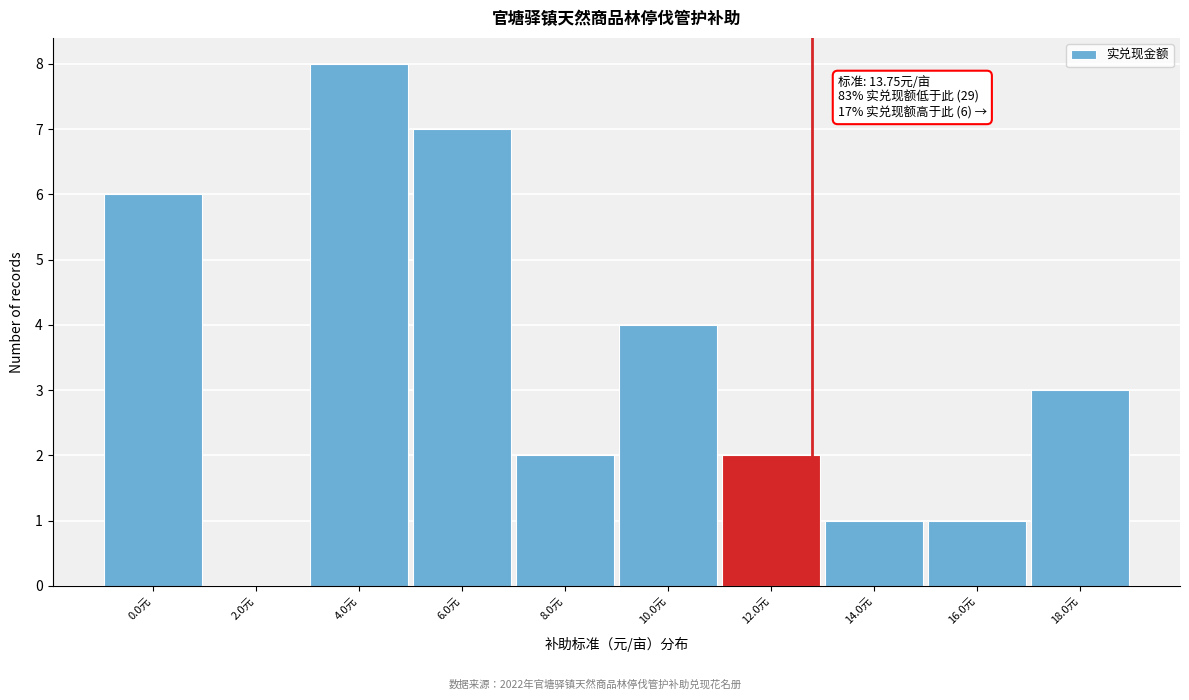

Reading left to right, transcribe all the data shown in this chart.

0.0元=6	2.0元=0	4.0元=8	6.0元=7	8.0元=2	10.0元=4	12.0元=2	14.0元=1	16.0元=1	18.0元=3